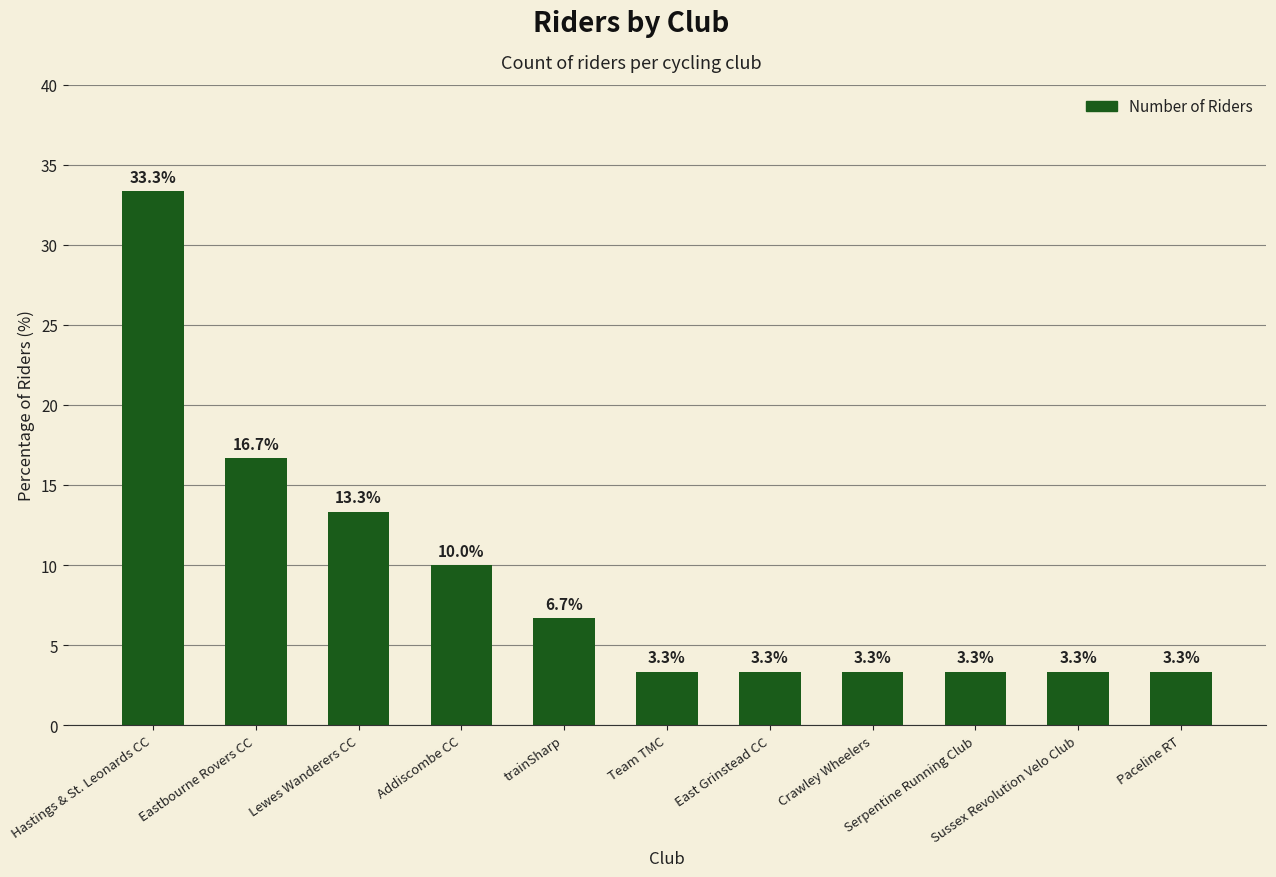

What is the average value?

9.1